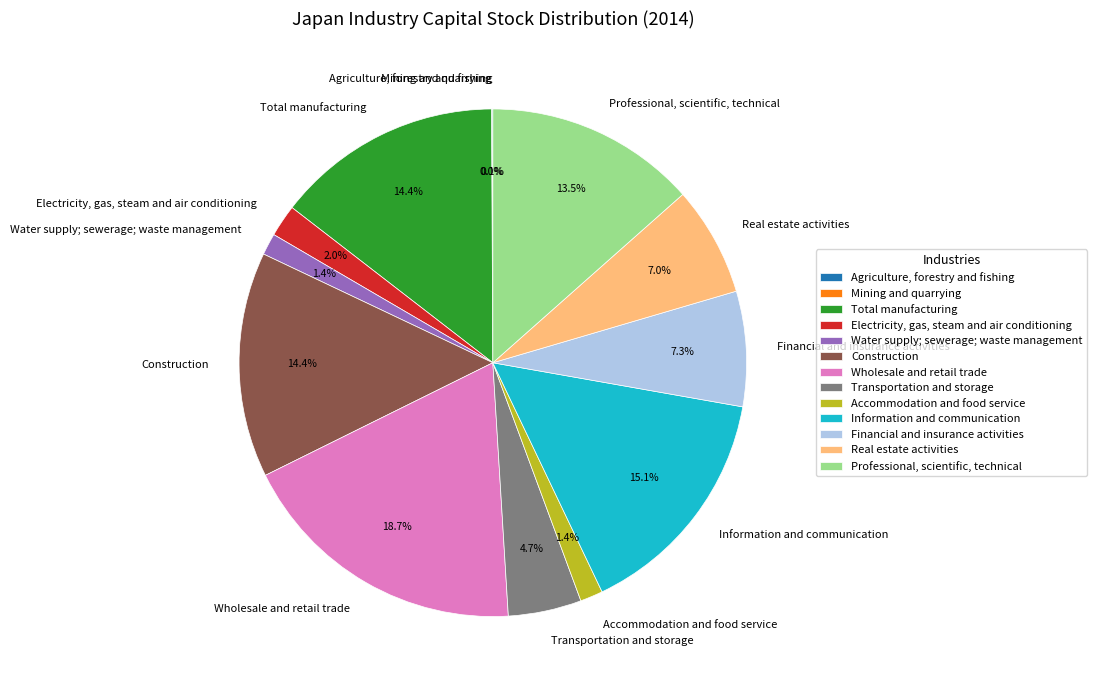

Between Construction and Information and communication, which is larger?

Information and communication